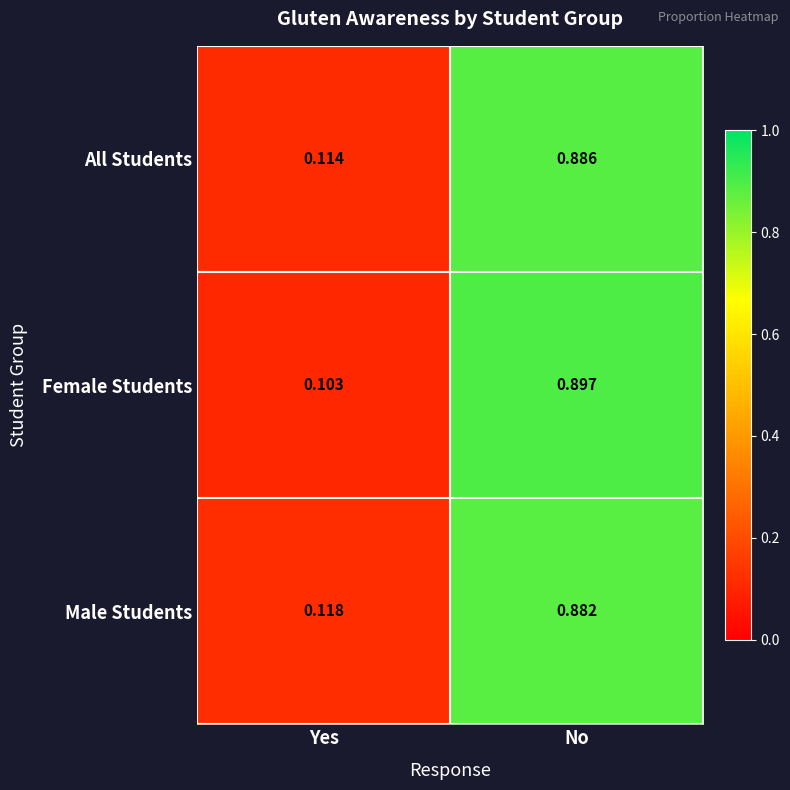

At which label is All Students closest to 0?

Yes